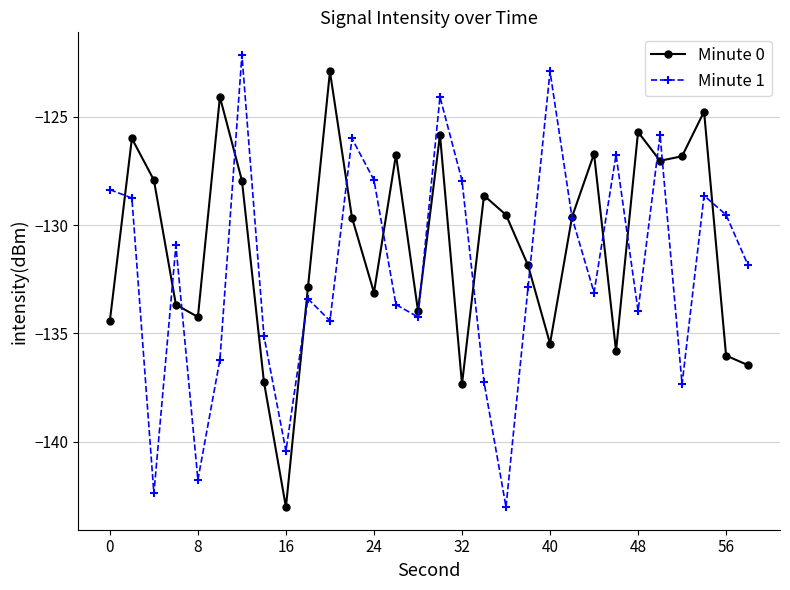

What is the lowest value of the Minute 1 series?

-143.0